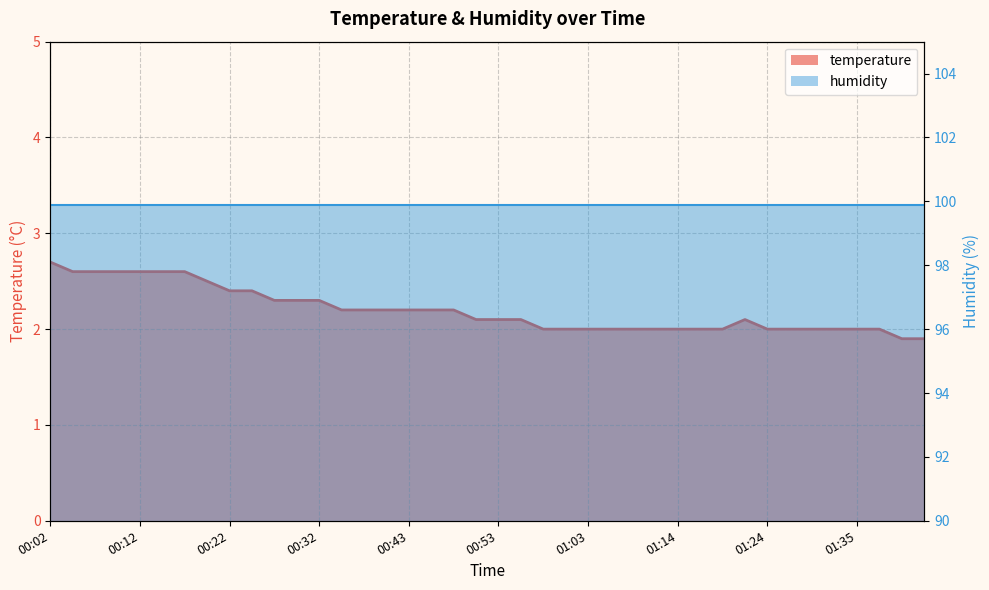

Which has a higher value, 01:37 or 01:19?

01:37